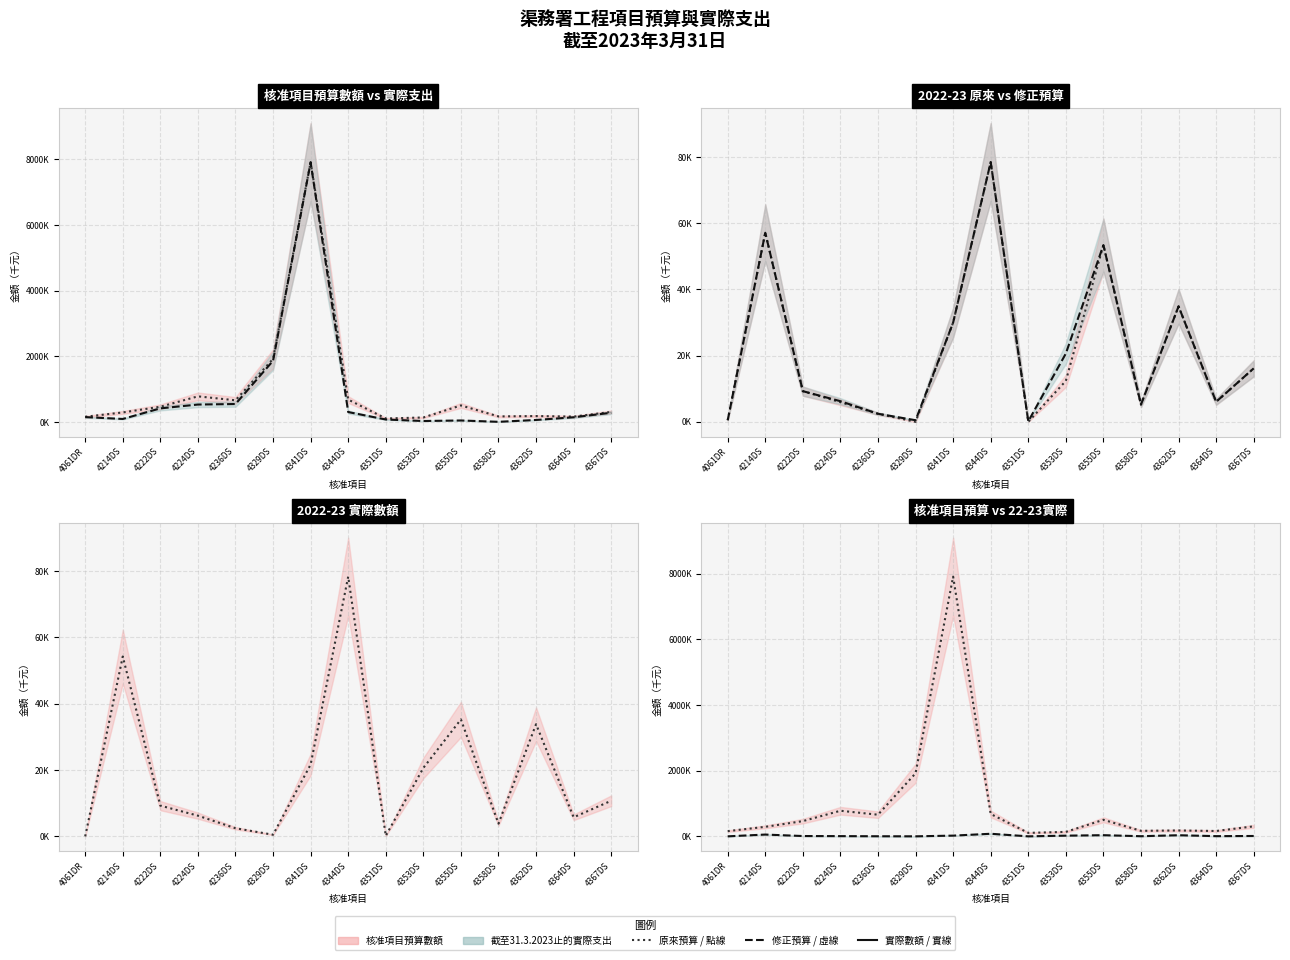

What is the sum of all 2022-23實際數額 (點線) values?

282793